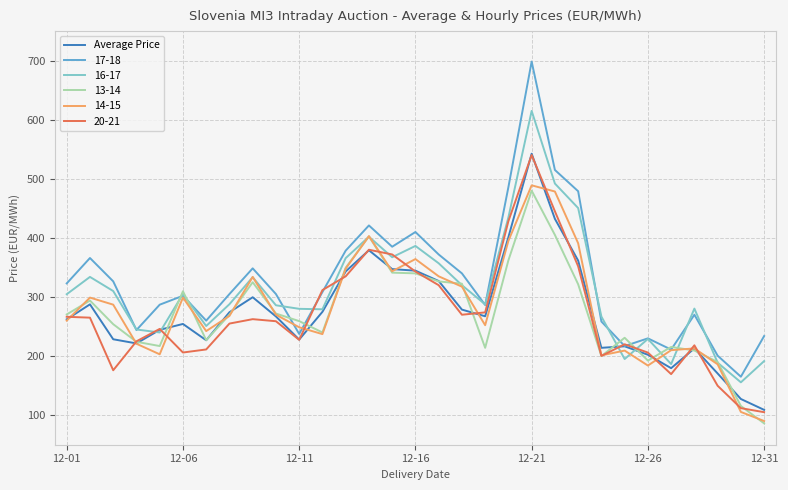

Which series has the widest spread of values?

17-18